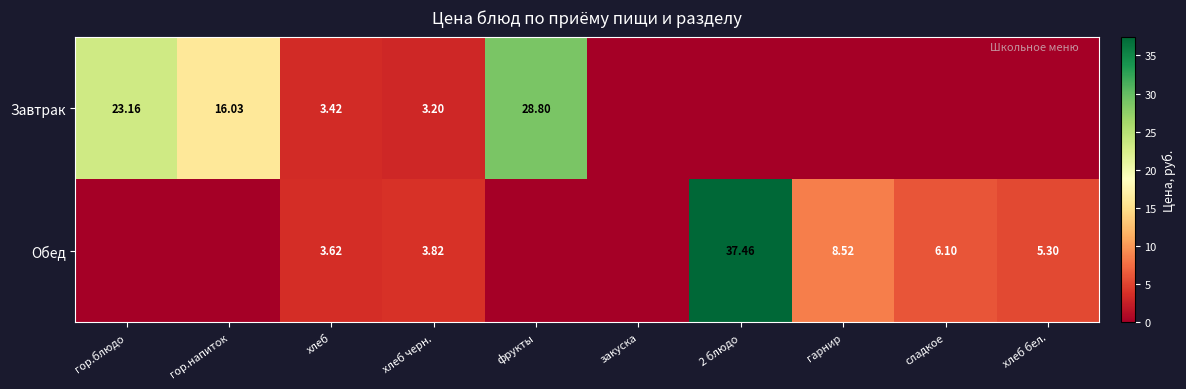

What is the highest value of the Завтрак series?

28.8